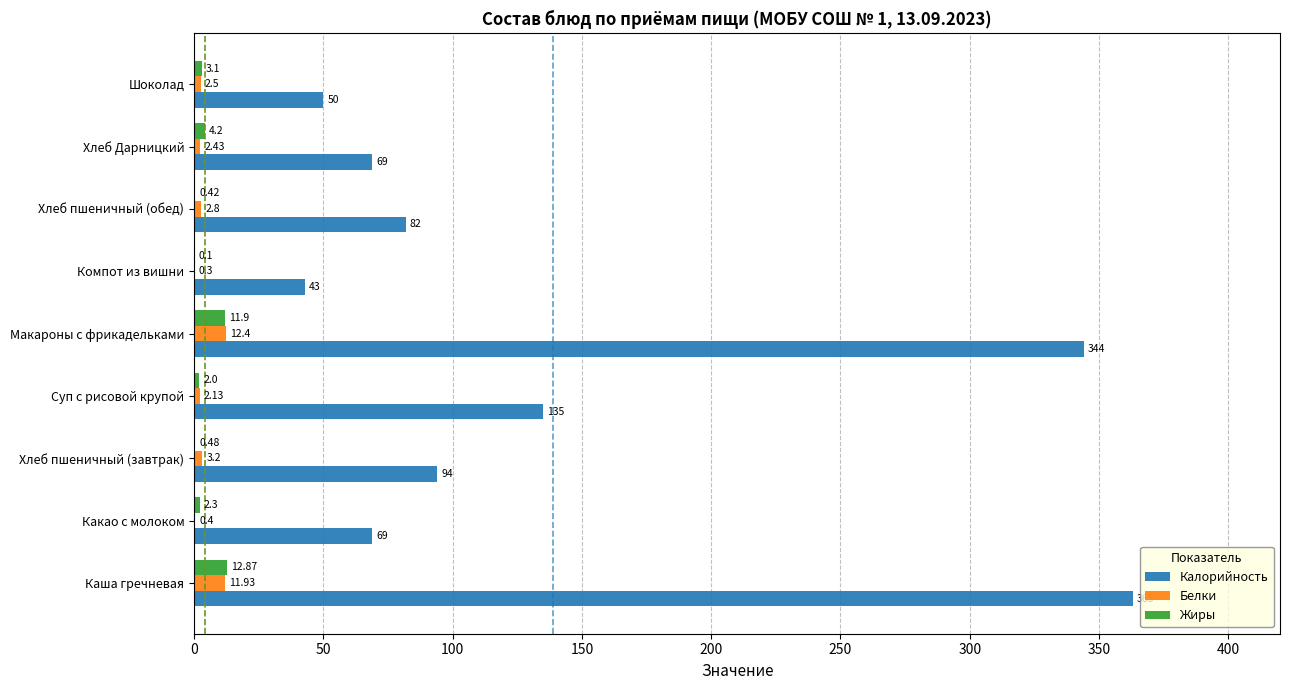

What is the sum of all Жиры values?

37.4